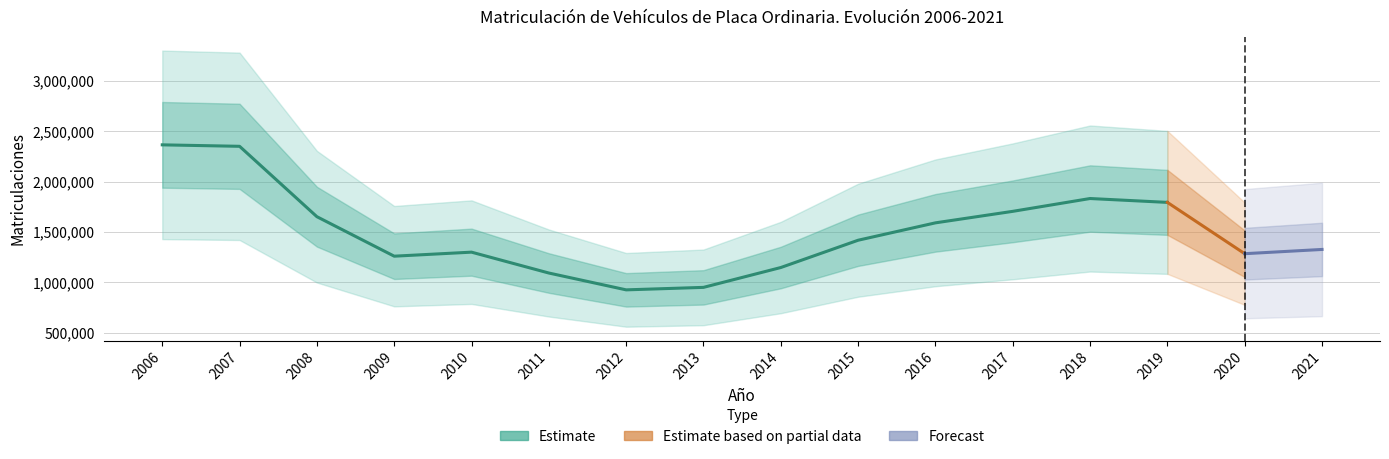

List the labels in order of value, smallest first.

2012, 2013, 2011, 2014, 2009, 2020, 2010, 2021, 2015, 2016, 2008, 2017, 2019, 2018, 2007, 2006